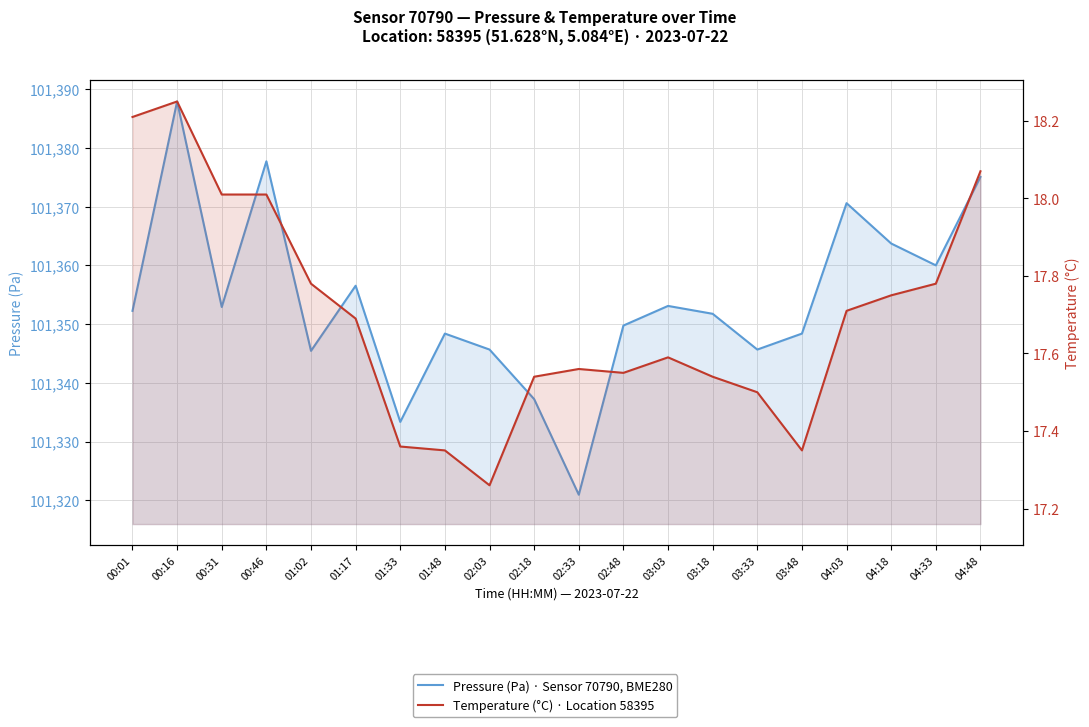

At which label is temperature closest to 17?

02:03